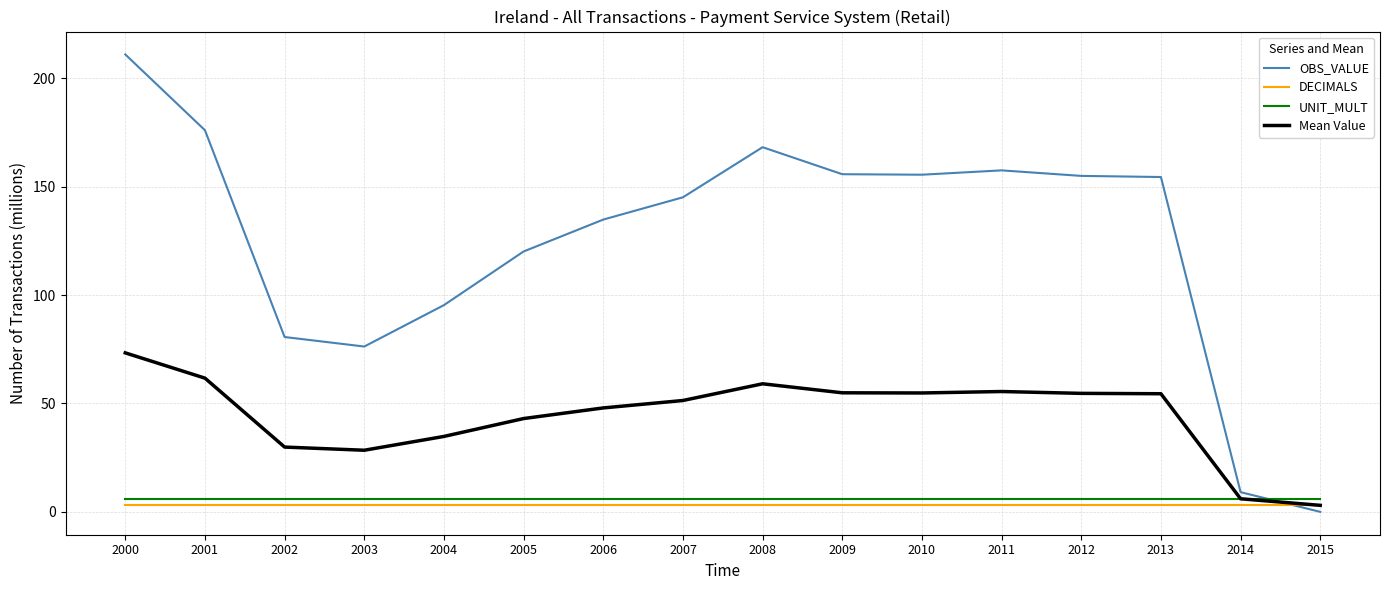

Is the value of UNIT_MULT at 2012 greater than the value of DECIMALS at 2004?

Yes